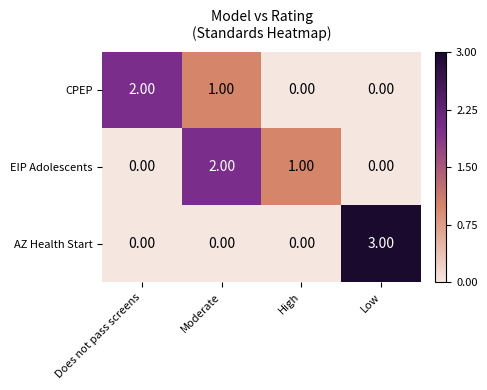

How many values in CPEP are above zero?

2